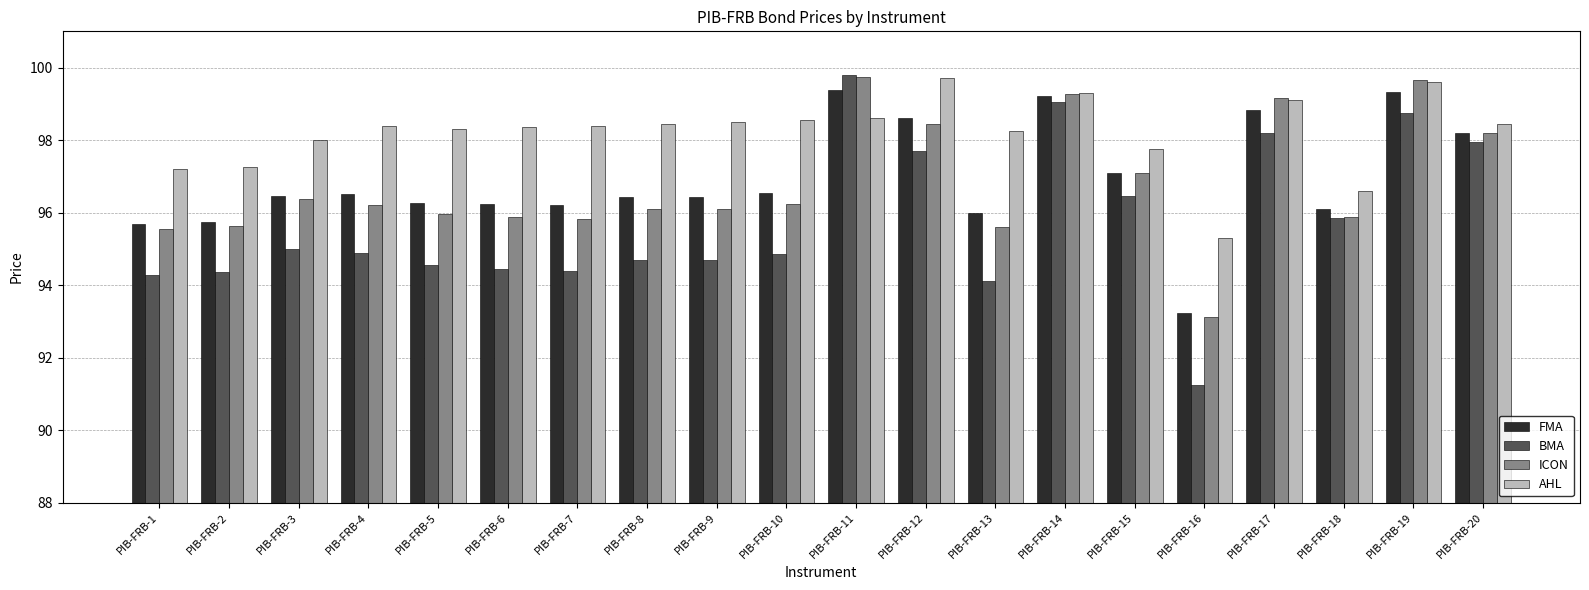

What is the difference between the second highest and minimum values in the ICON series?

6.5